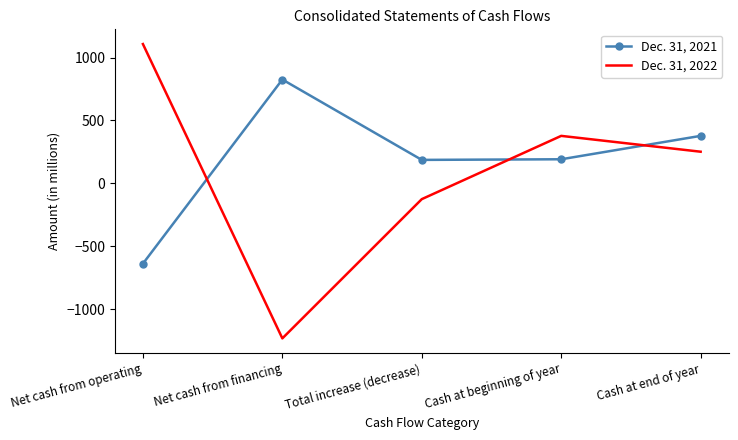

Where is Dec. 31, 2022 nearest to the value -63?

Total increase (decrease)